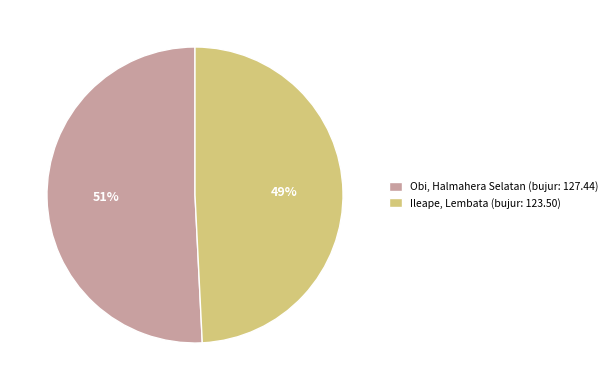

Approximately how many times larger is the value at Ileape, Lembata (bujur: 123.50) compared to Obi, Halmahera Selatan (bujur: 127.44)?

1.0